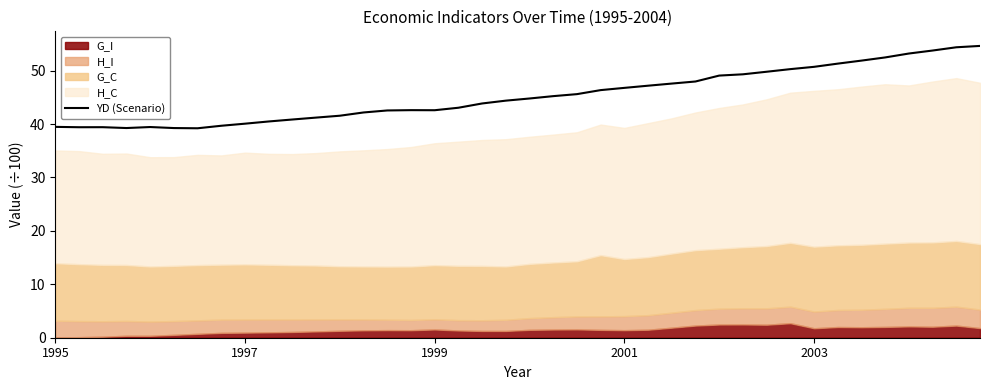

Is it true that YD (Scenario) equals 21.1 at 2001?

False